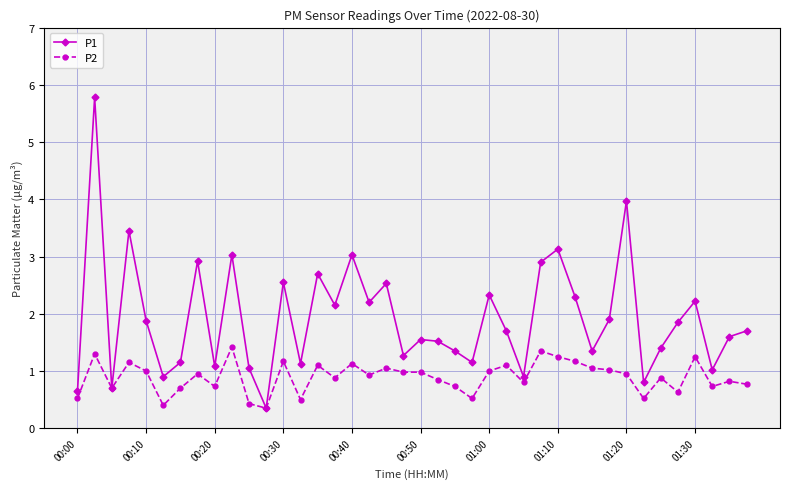

What is the highest value of the P1 series?

5.8